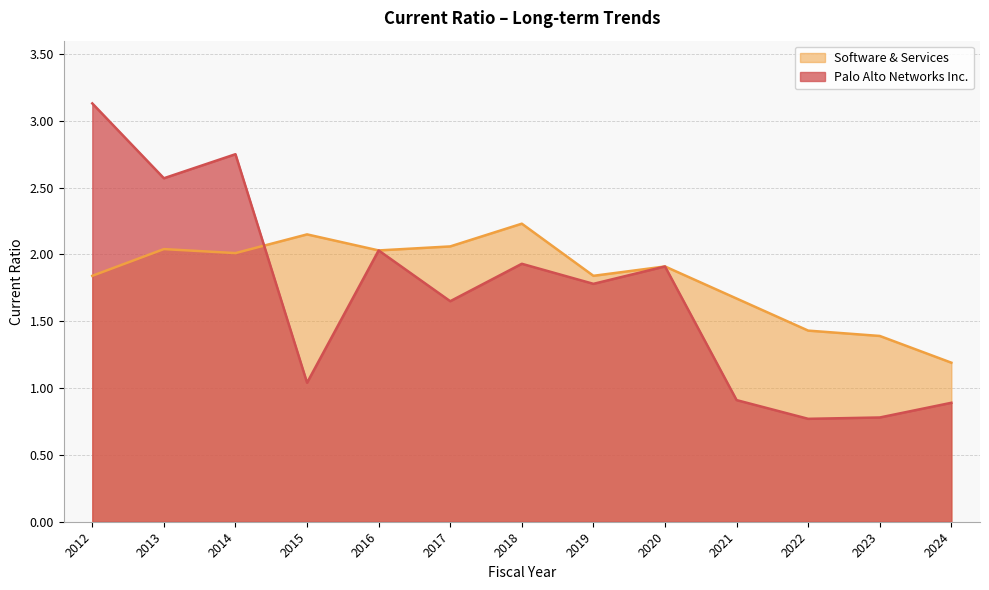

Which series changed the most between 2023 and 2012?

Palo Alto Networks Inc.